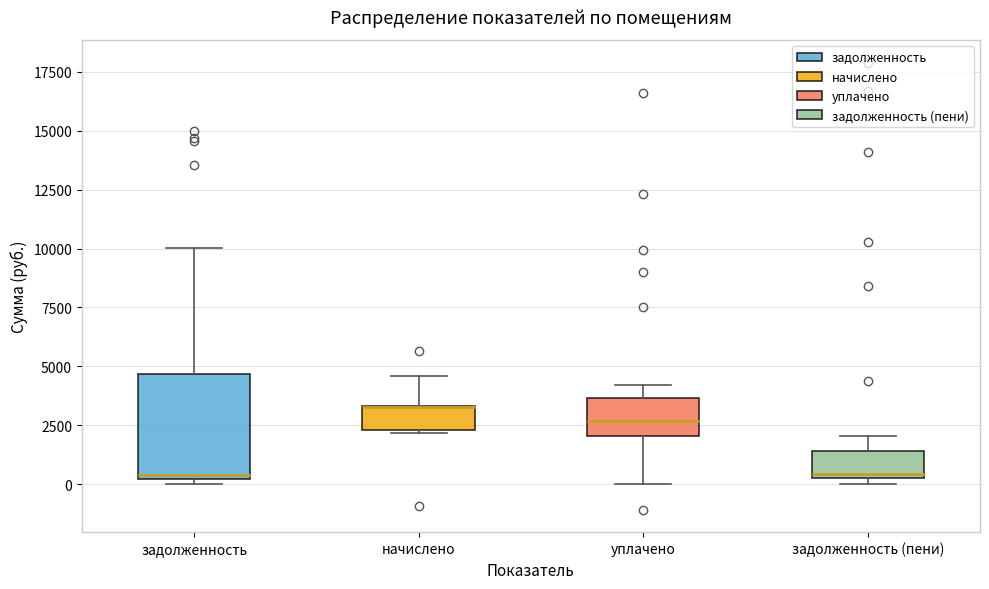

Where is the upper edge of the box for начислено on the y-axis? The values are not printed on the chart, so give them approximately, as read against the axis.

3500